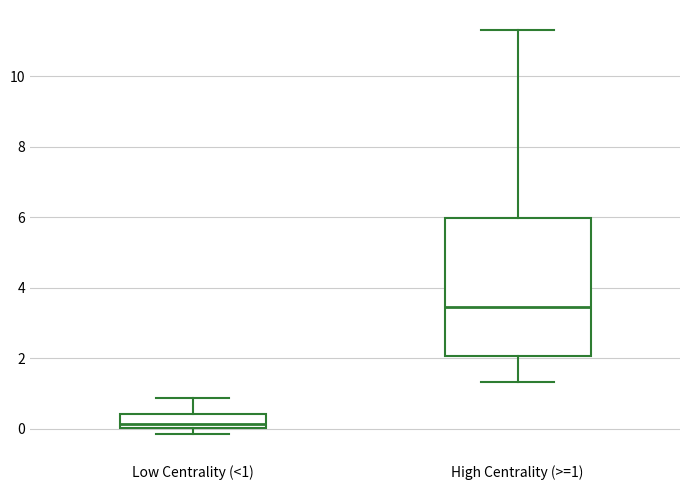

Reading left to right, transcribe this box plot: for each box, give where its median line is, the range the box spans, and where its two whiskers end, as read against the y-axis. The values are not printed on the chart, so give them approximately, as read against the axis.

Low Centrality (<1): median 0.2, box 0.0 to 0.4, whiskers -0.2 to 0.8
High Centrality (>=1): median 3.4, box 2.0 to 6.0, whiskers 1.4 to 11.4